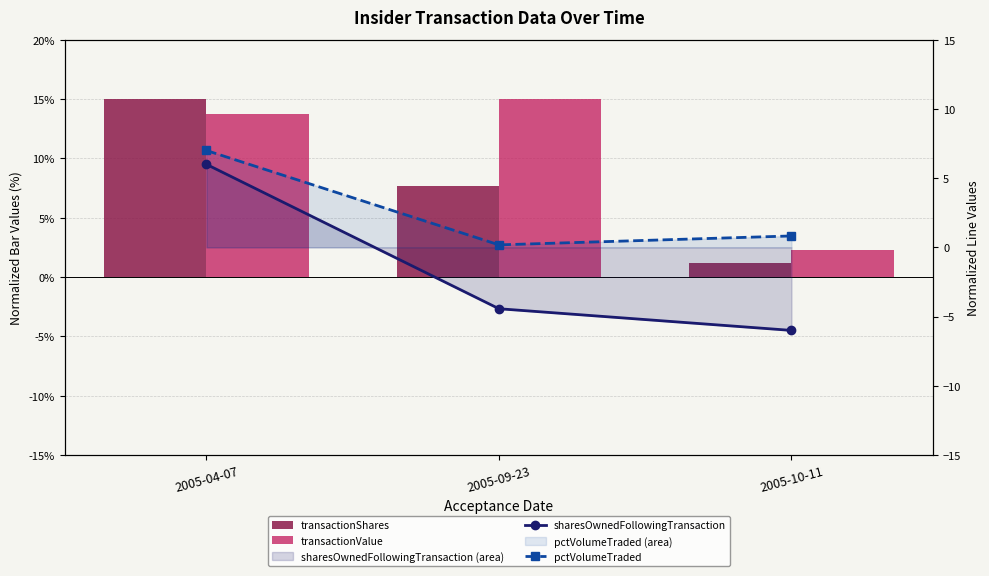

What is the approximate value of sharesOwnedFollowingTransaction at 2005-09-23?

-4.4